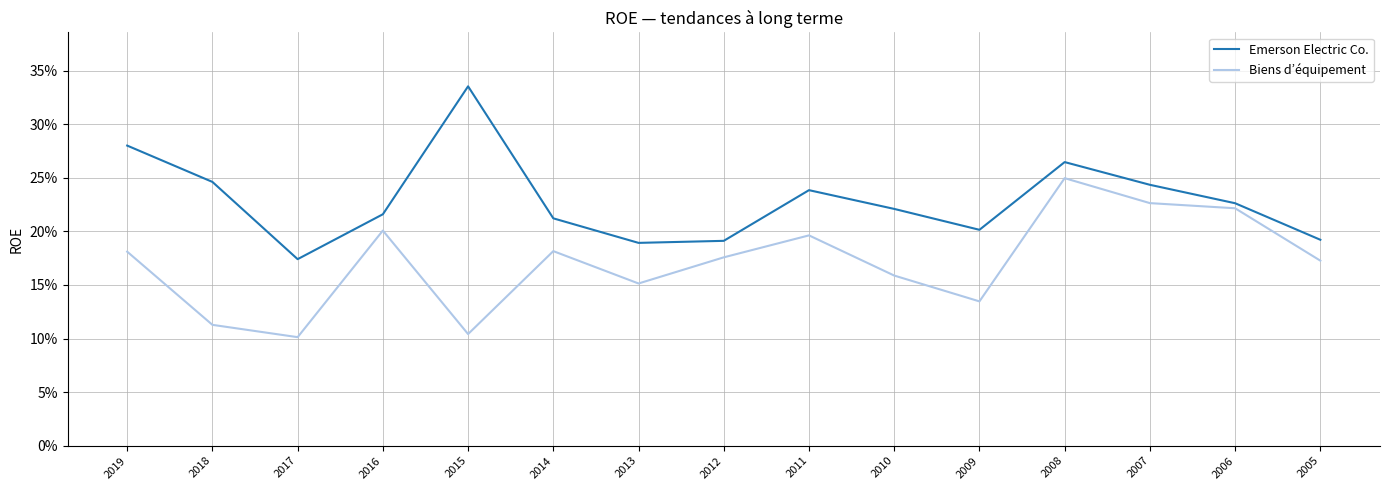

What is the difference between the second highest and minimum values in the Emerson Electric Co. series?

0.1